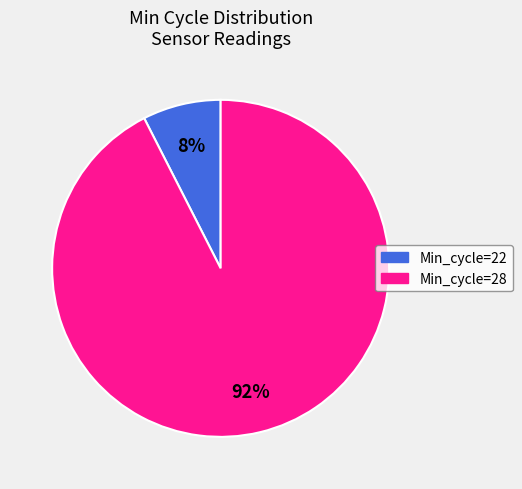

To the nearest percent, what is the average slice percentage?

50%